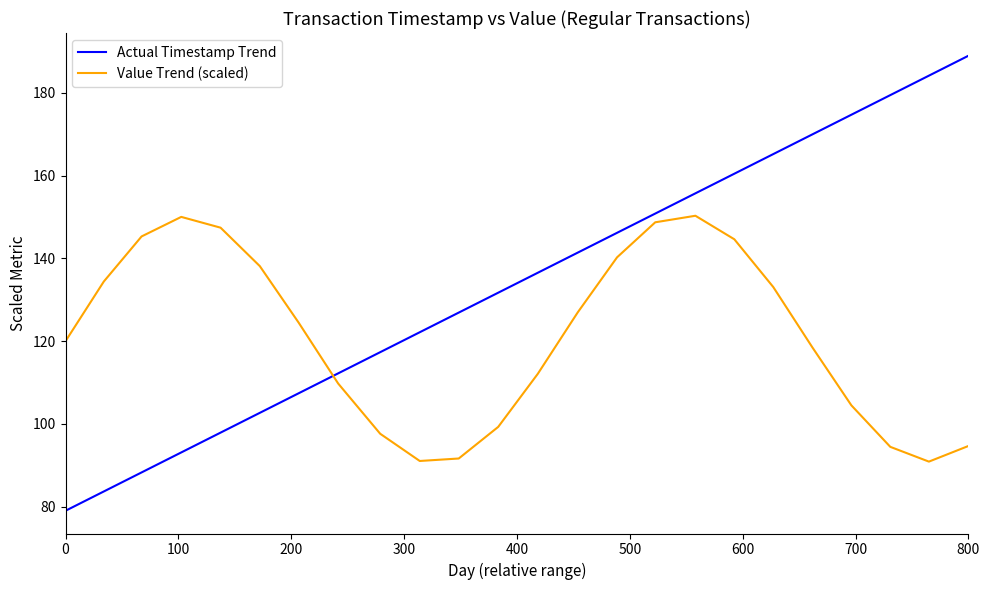

Does the chart display data point markers on the line(s)?

No